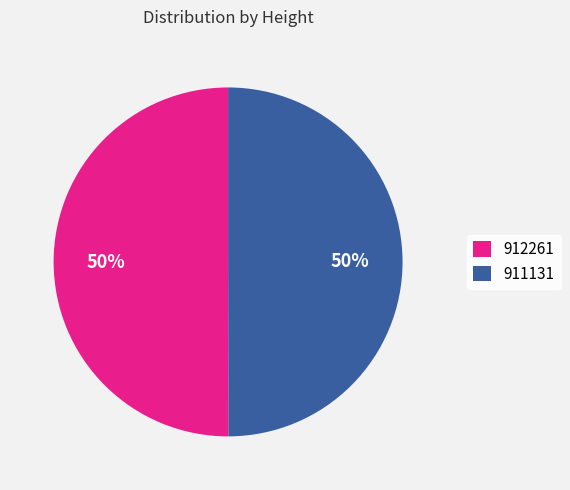

To the nearest percent, what percentage of the pie is 911131?

50%